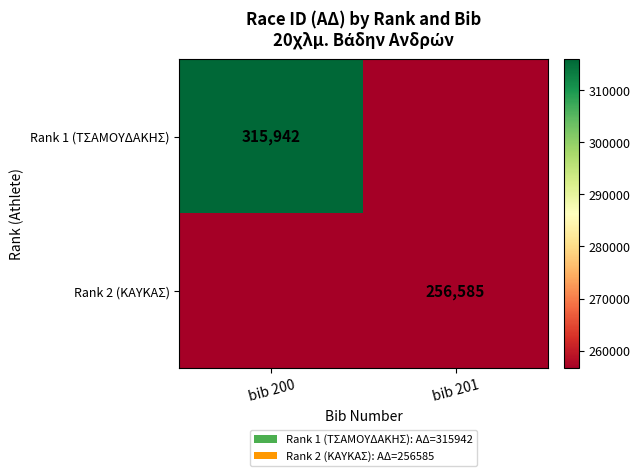

How many series are shown in this chart?

2